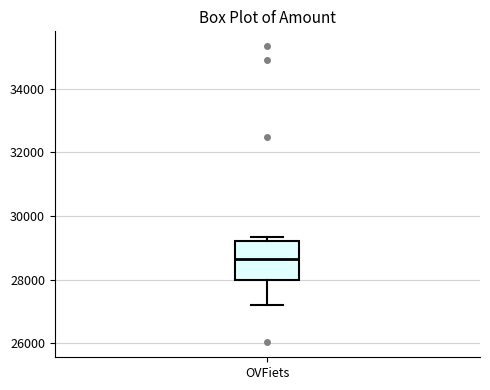

Where is the upper edge of the box for OVFiets on the y-axis? The values are not printed on the chart, so give them approximately, as read against the axis.

29200